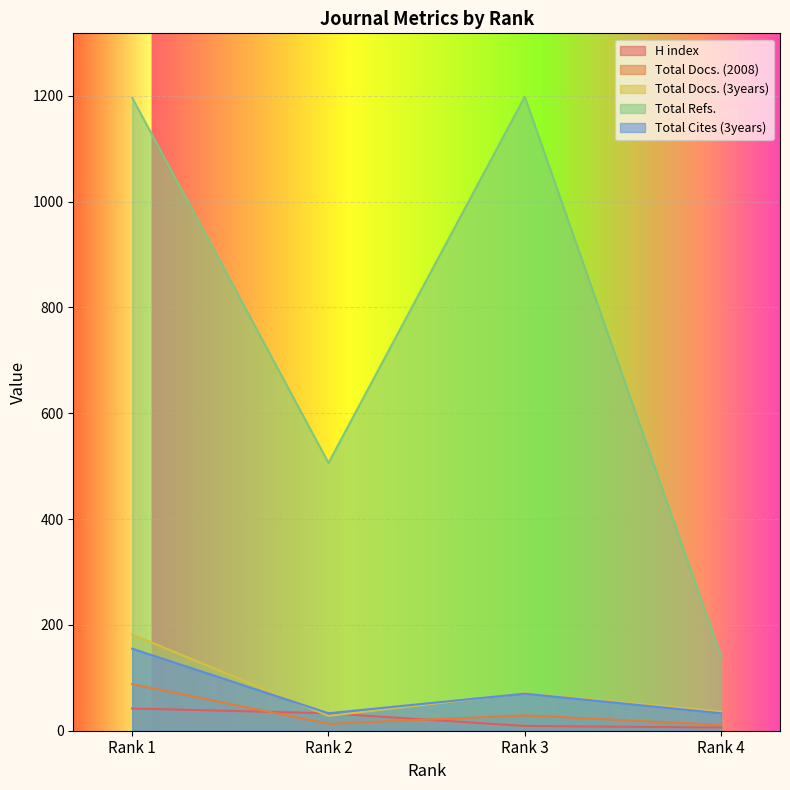

What is the maximum value for Total Docs. (3years)?

182